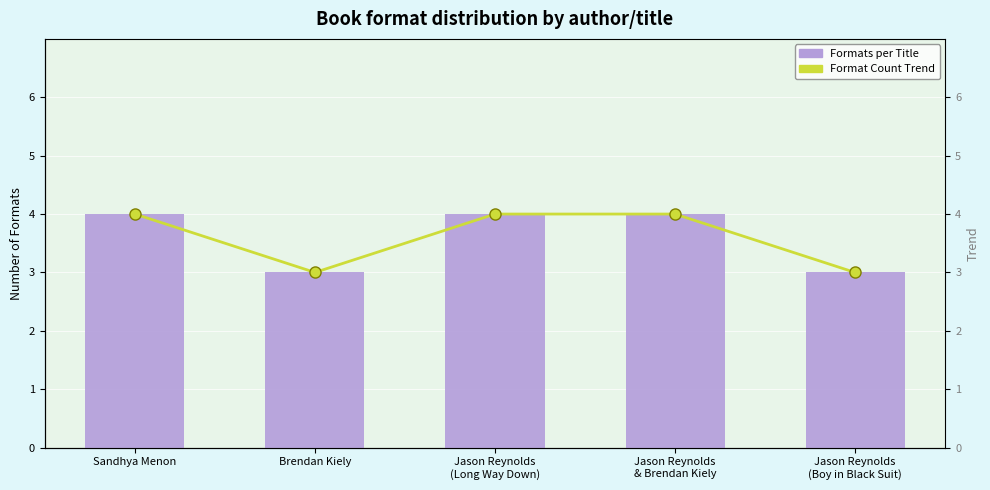

Reading left to right, what are all the values shown in this chart?

Formats per Title: Sandhya Menon=4	Brendan Kiely=3	Jason Reynolds
(Long Way Down)=4	Jason Reynolds
& Brendan Kiely=4	Jason Reynolds
(Boy in Black Suit)=3
Format Count Trend: Sandhya Menon=4	Brendan Kiely=3	Jason Reynolds
(Long Way Down)=4	Jason Reynolds
& Brendan Kiely=4	Jason Reynolds
(Boy in Black Suit)=3